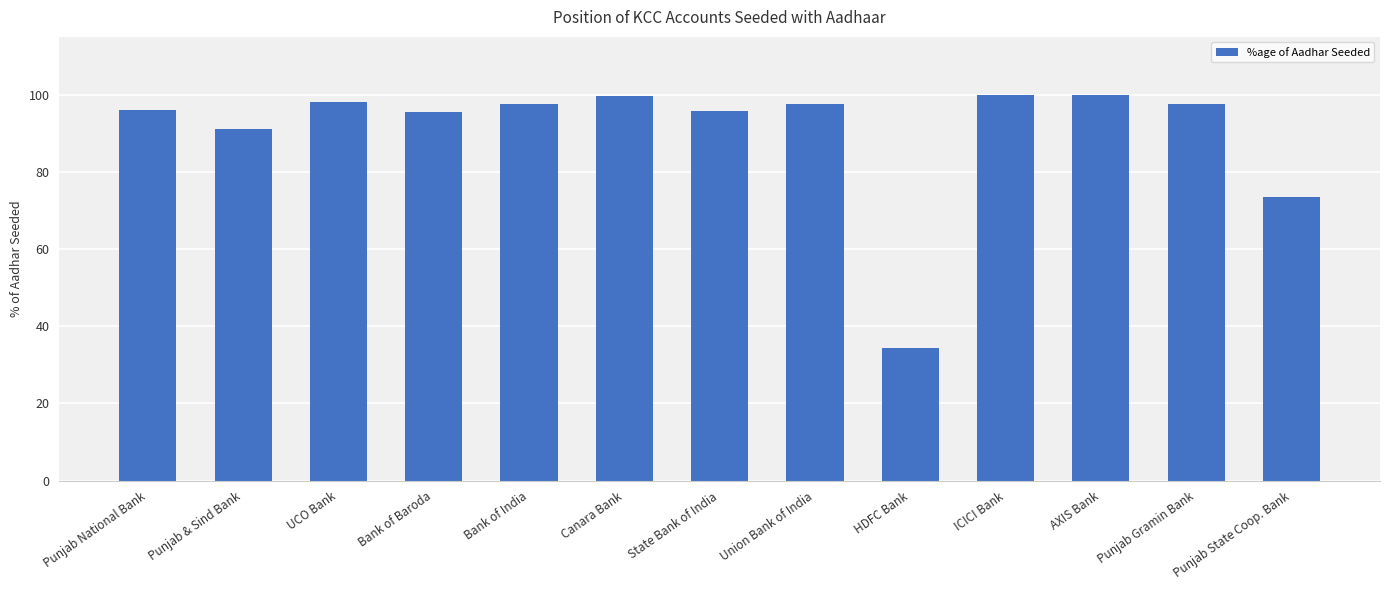

True or false: the data shows 7.1 at HDFC Bank.

False